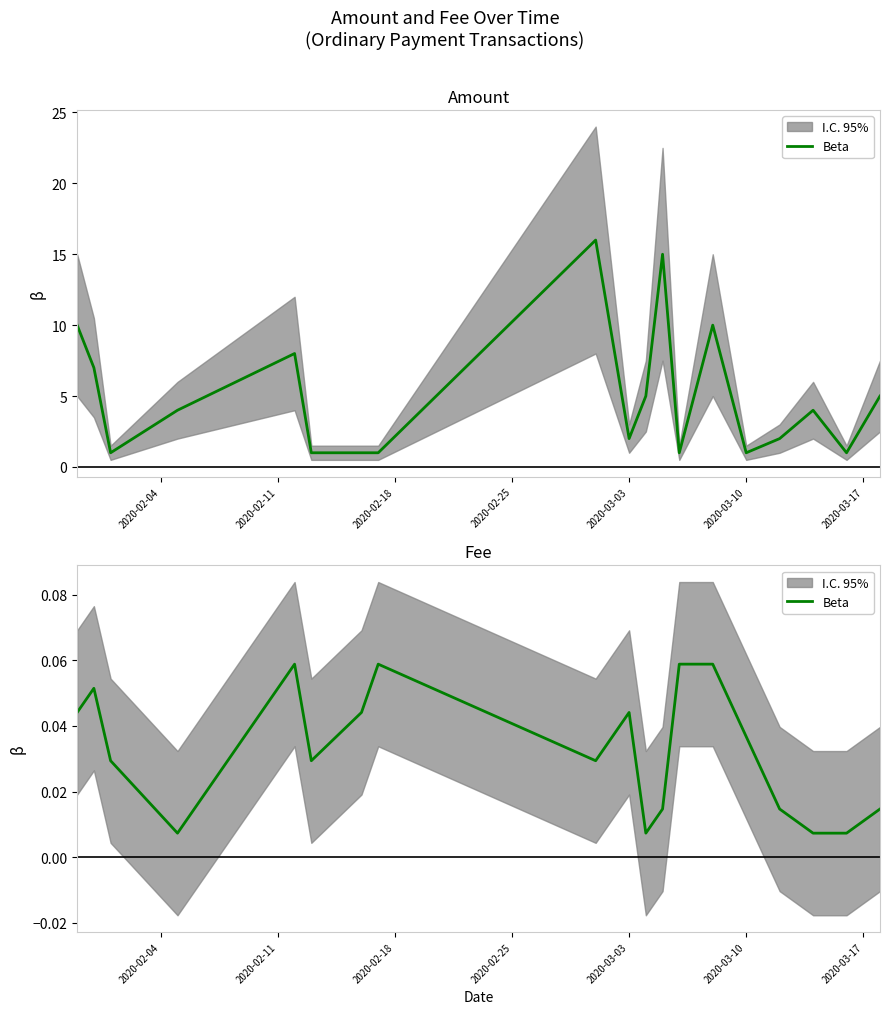

At which category does the data reach its first local peak?

2020-02-11